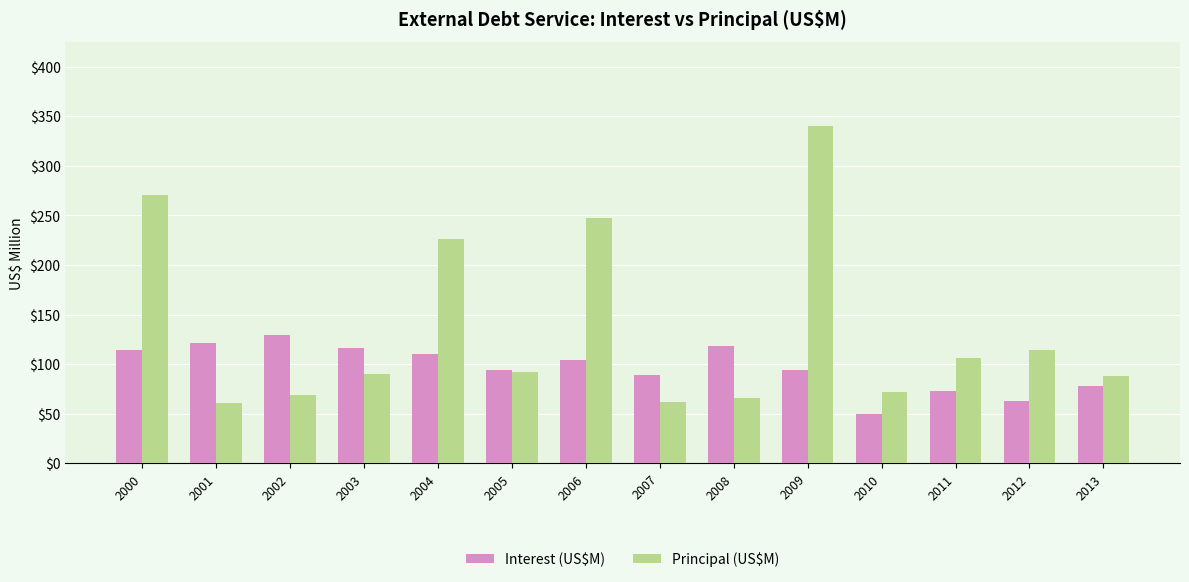

Which series has the largest range (max minus min)?

Principal (US$M)